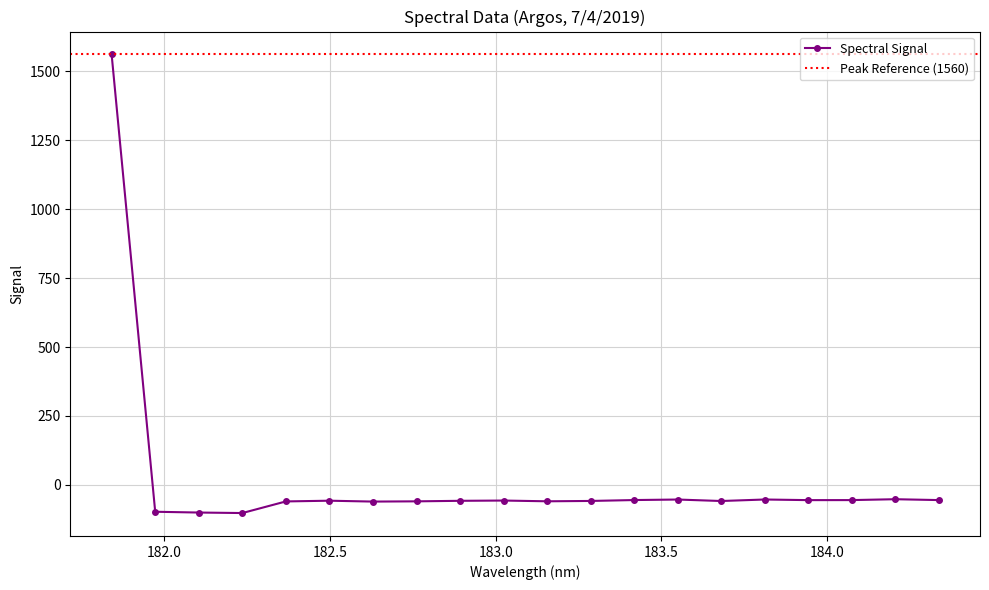

How many points are higher than both their immediate neighbors (excluding endpoints)?

5